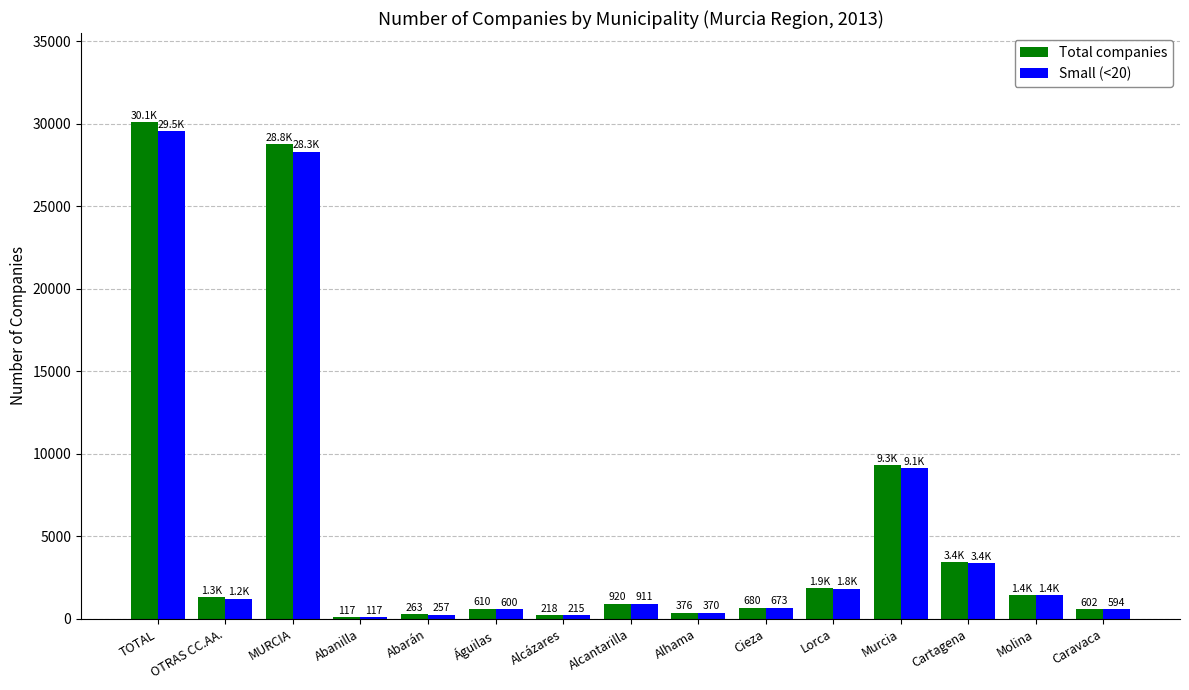

At which category does the chart reach its peak across all series?

TOTAL